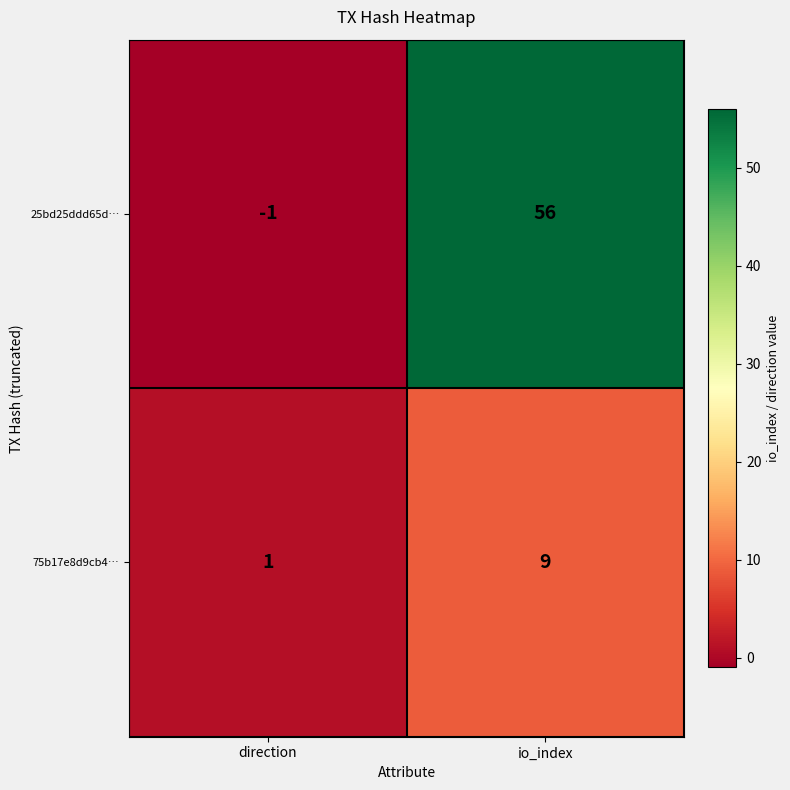

At which category is the sum across all series the highest?

io_index